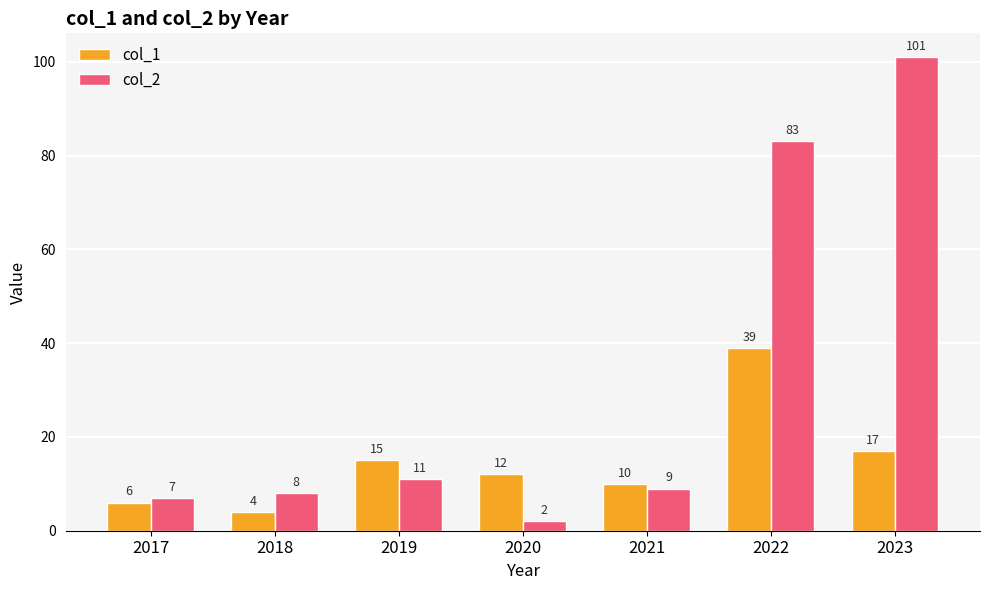

What are all the series names shown in the legend?

col_1, col_2